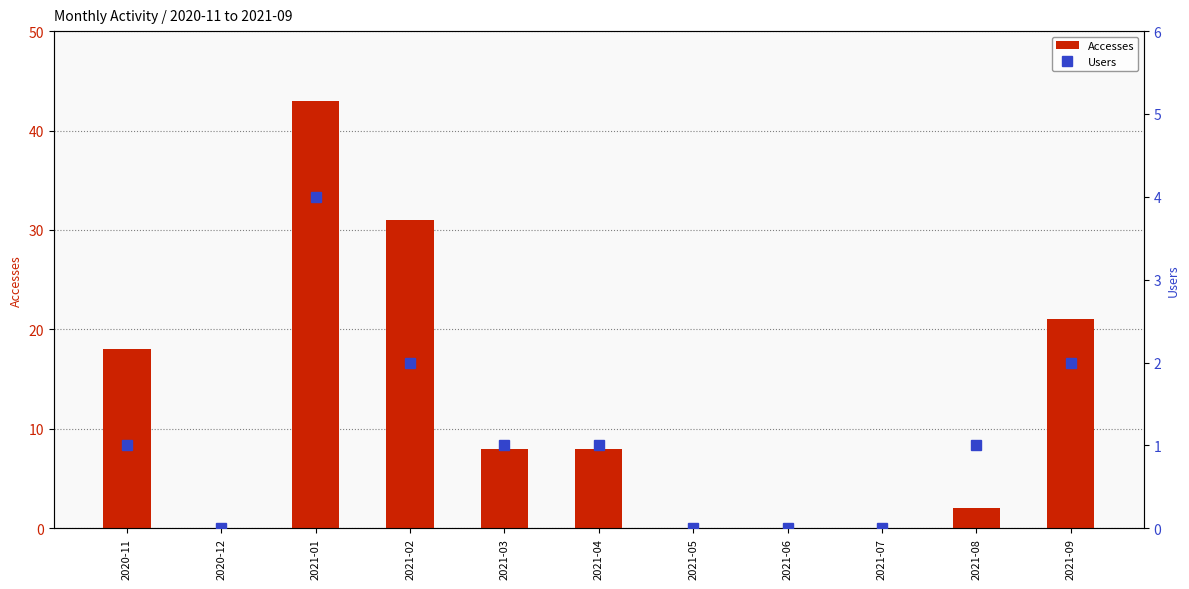

What position from the left is 2021-04?

6